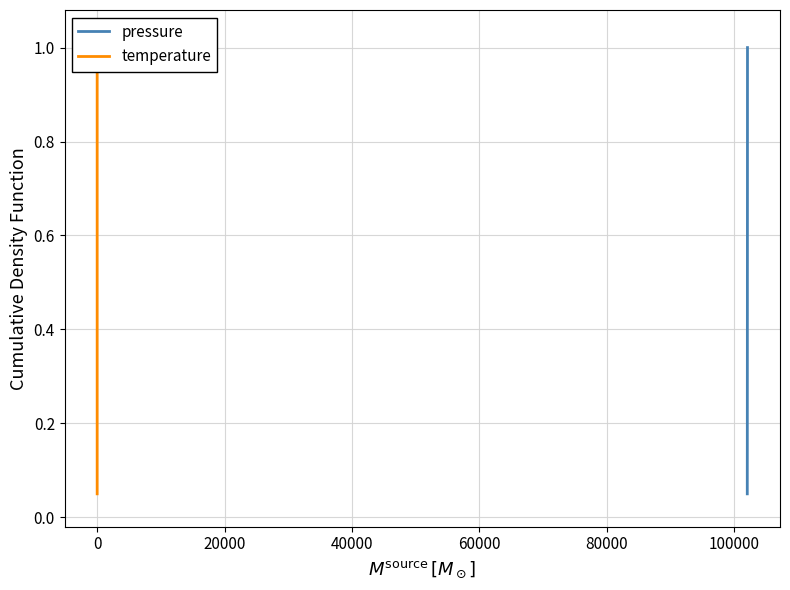

What is the value of the pressure point at the 16th from the left?

0.8